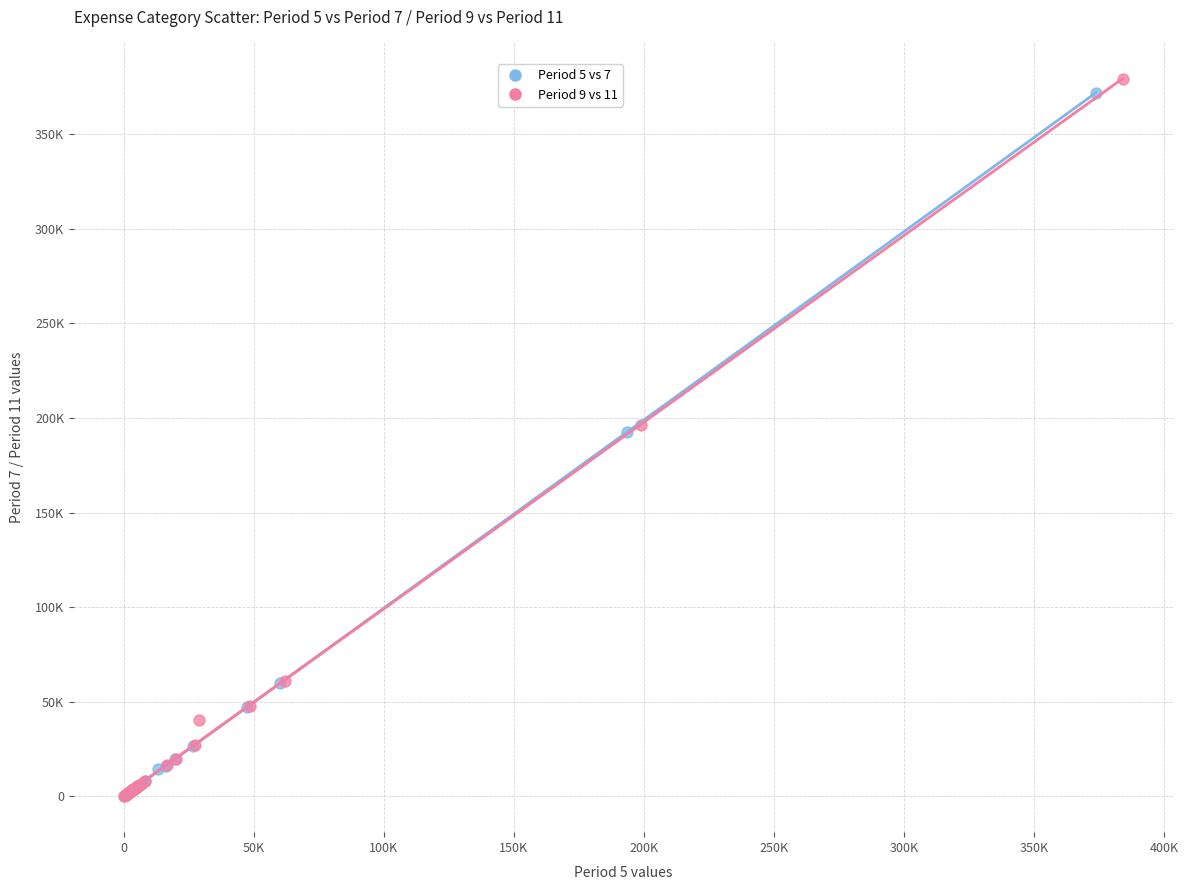

Which series reaches the maximum Y coordinate?

Period 9 vs 11